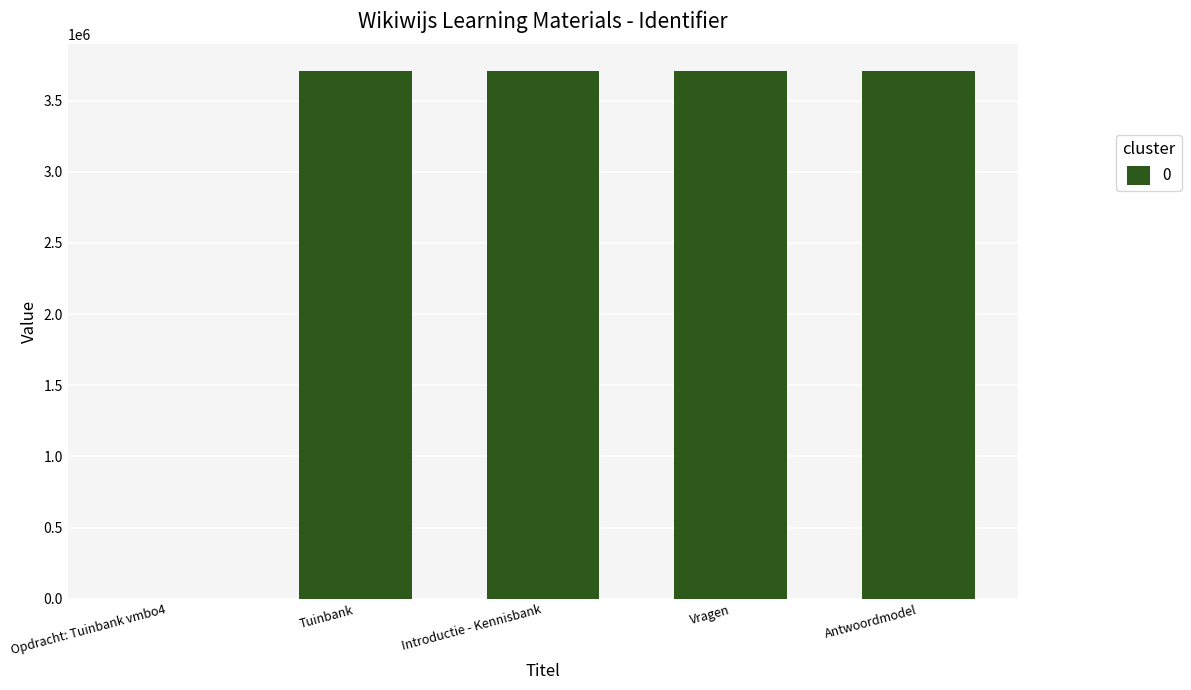

Where is the data nearest to the value 1854890?

Tuinbank